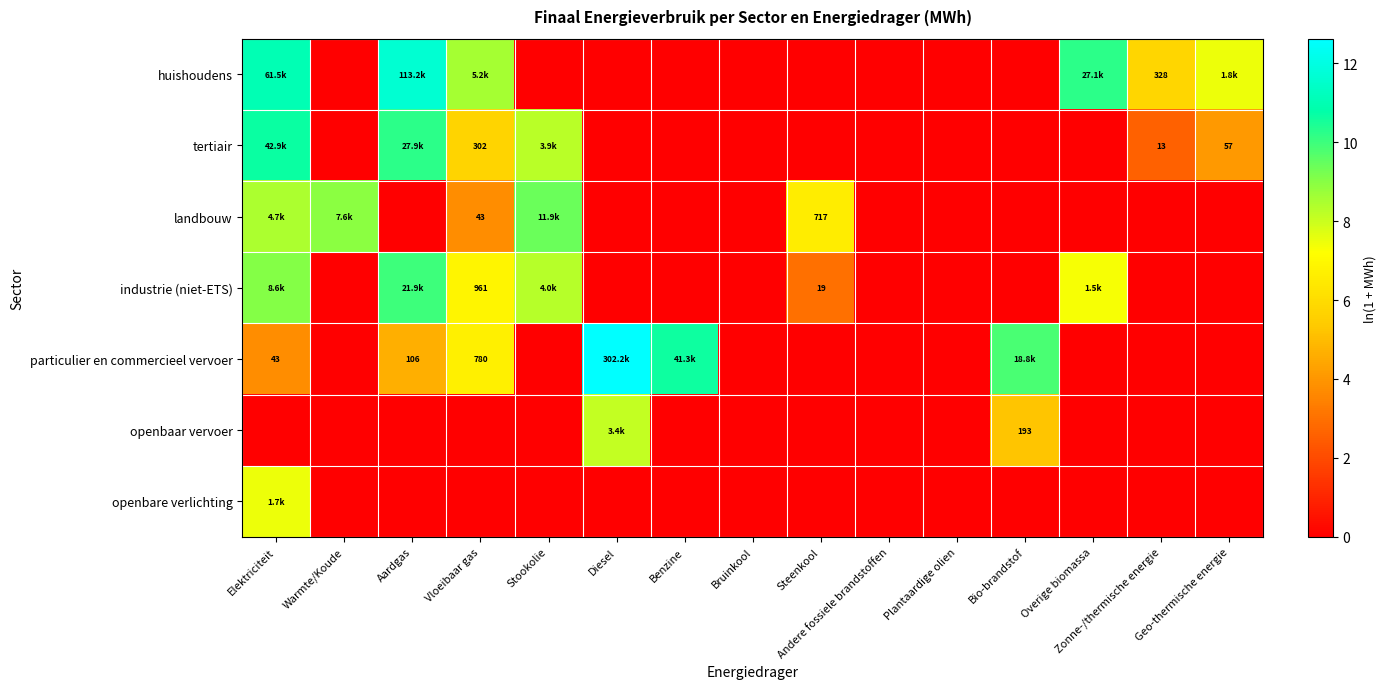

How many openbaar vervoer values are between 0 and 1?

13